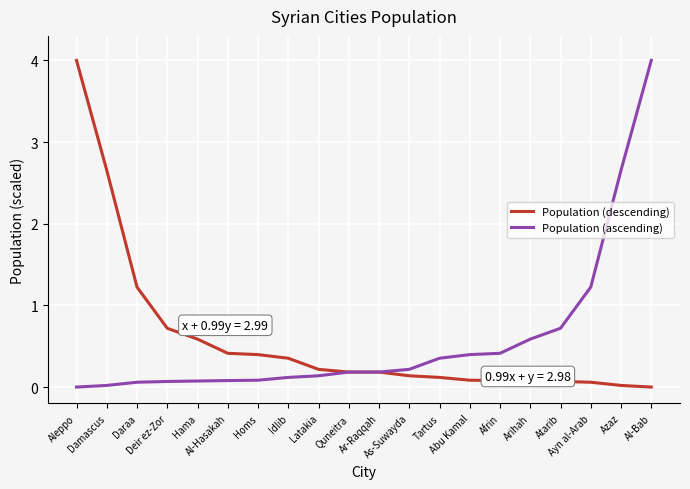

What is the maximum value shown in the chart?

4.0